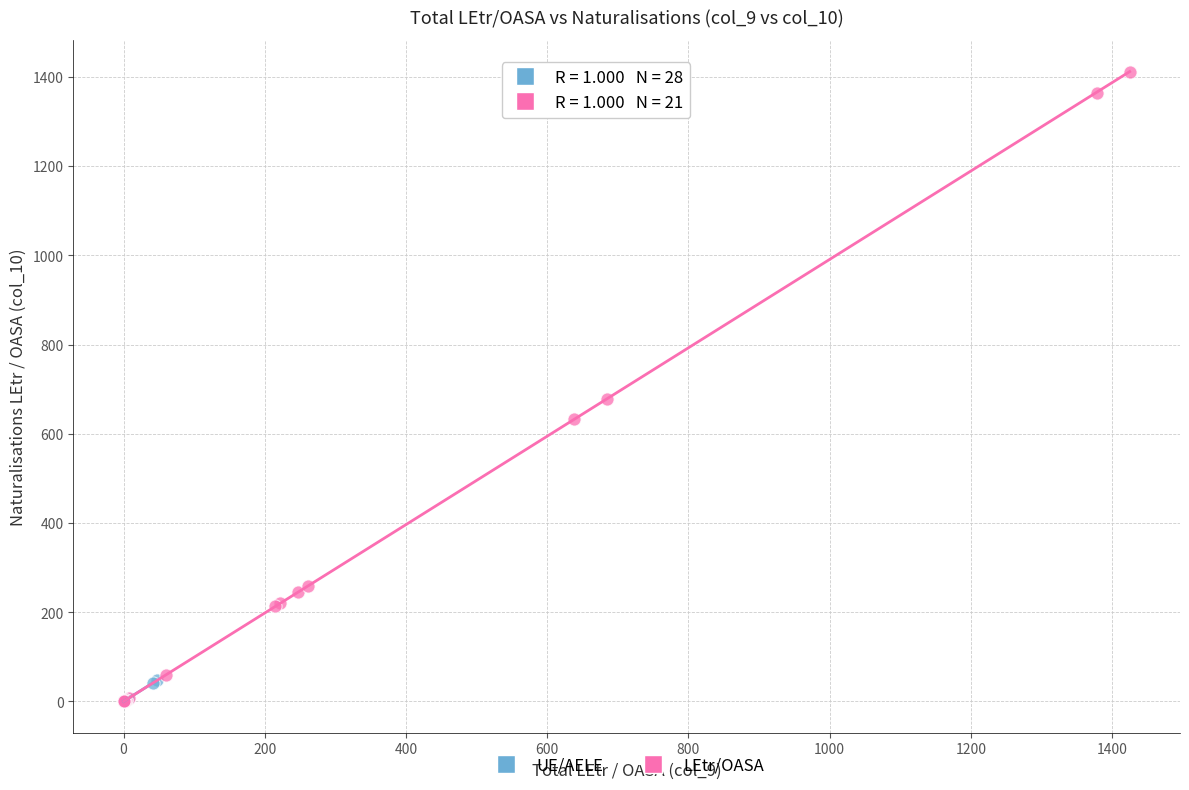

Which series contains the highest Y value?

LEtr/OASA